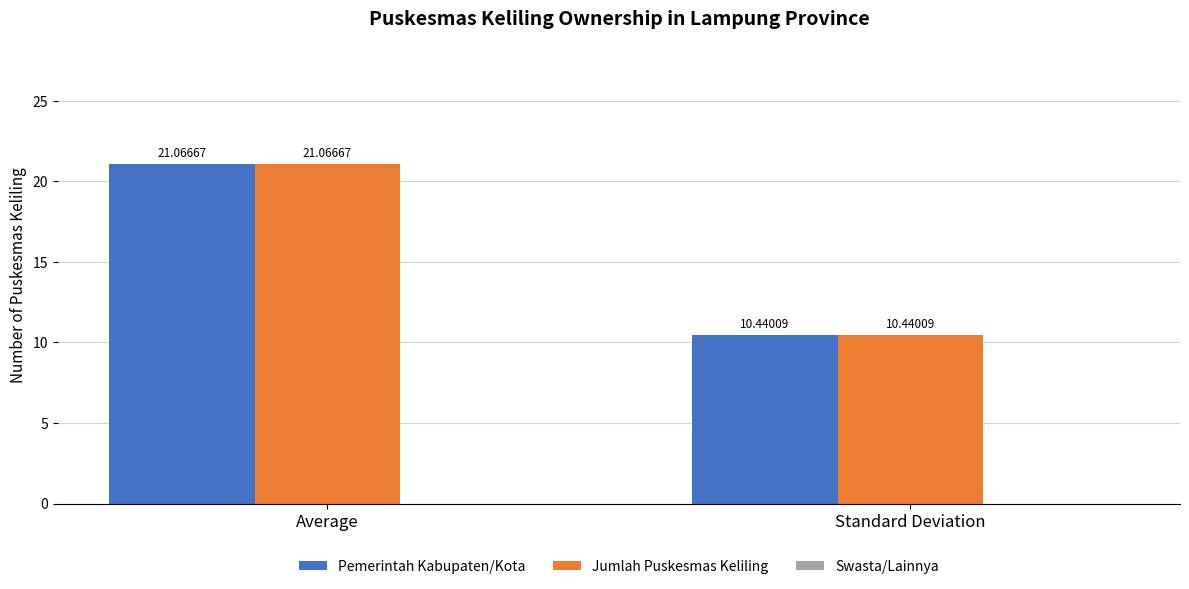

Are the bars horizontal?

No